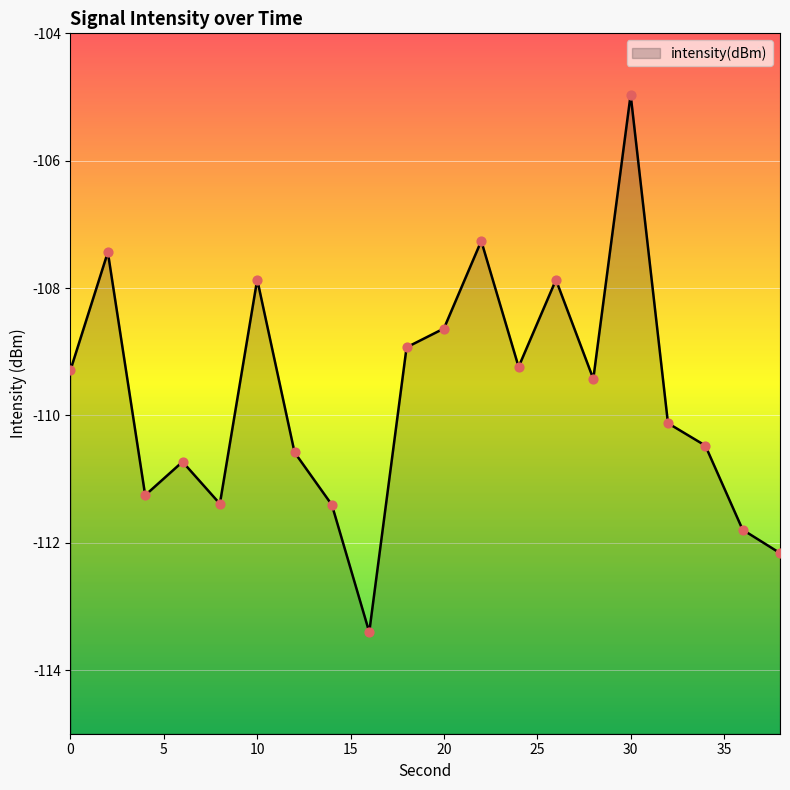

What is the change in value from 4 to 10?

+3.4